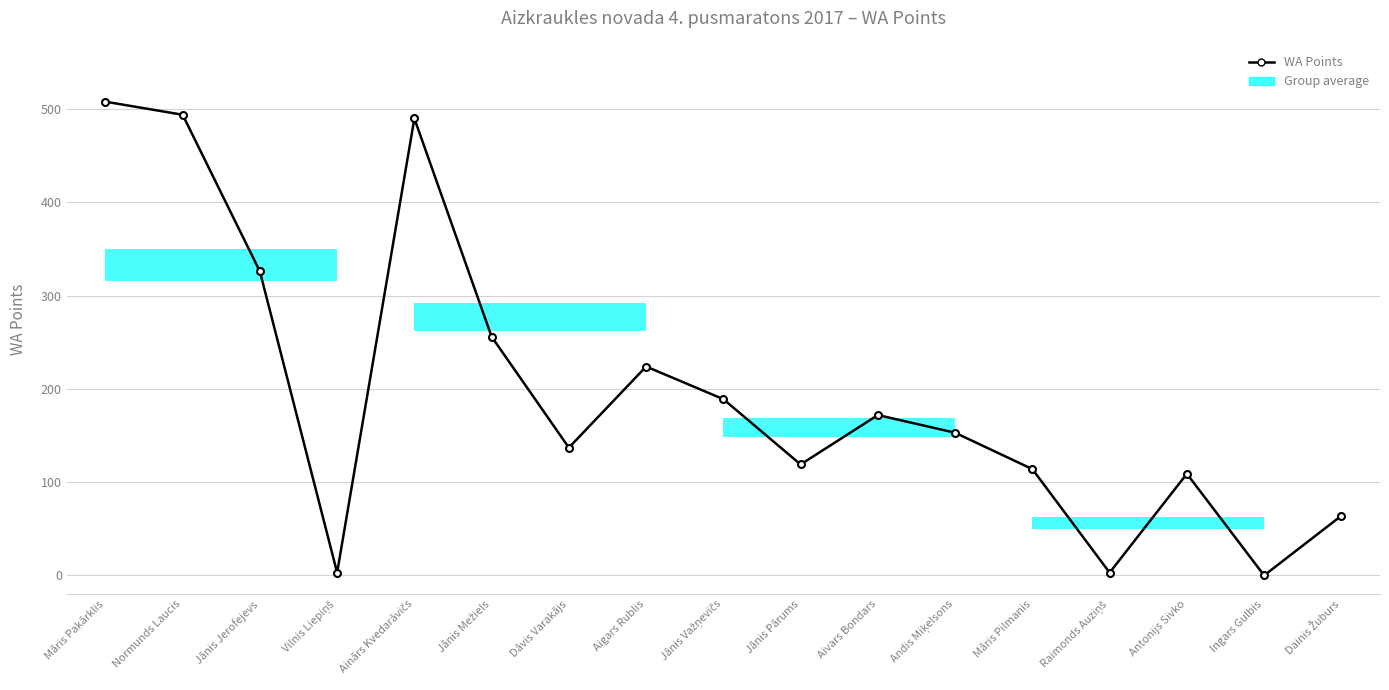

The value at Raimonds Auziņš is 3. True or false?

True